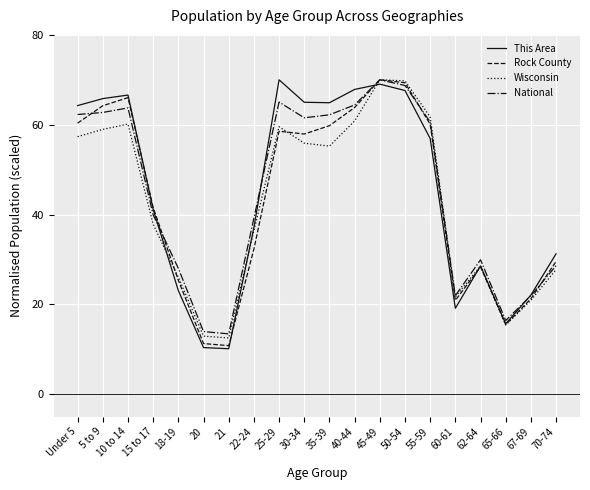

In Rock County, how many points are lower than both neighbors (excluding endpoints)?

4